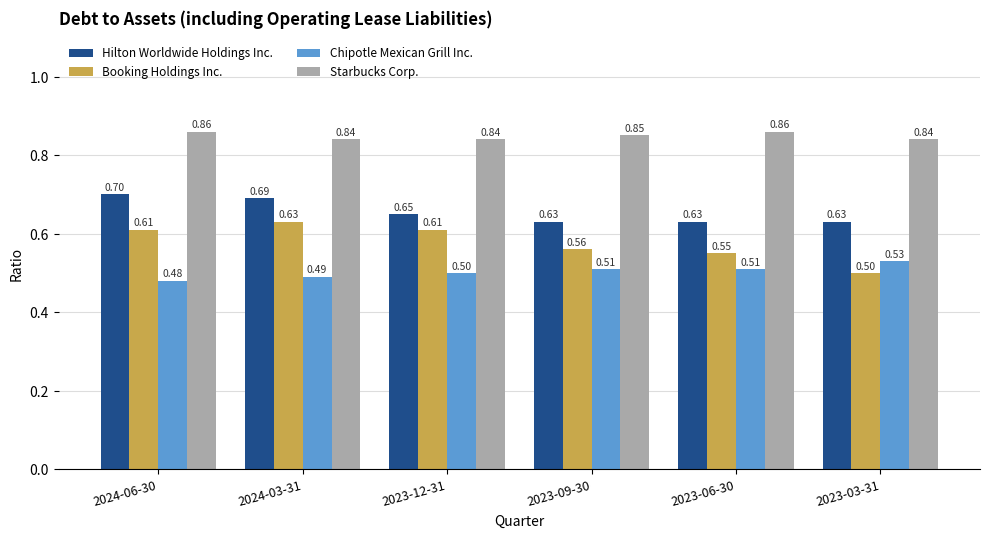

What is the label of the 6th bar from the left?

2023-03-31